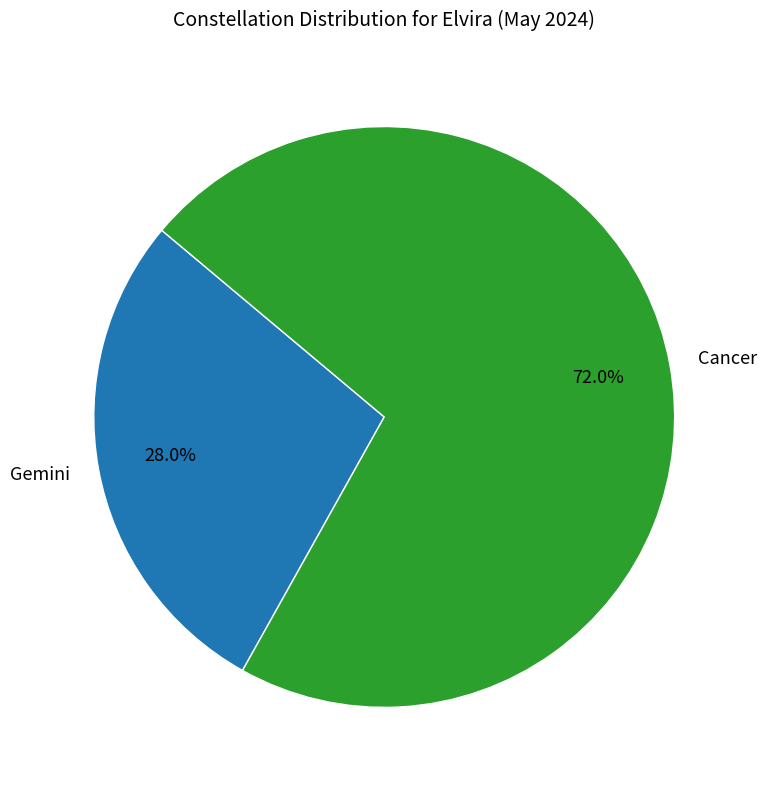

What percentage is the Cancer slice, to the nearest percent?

72%